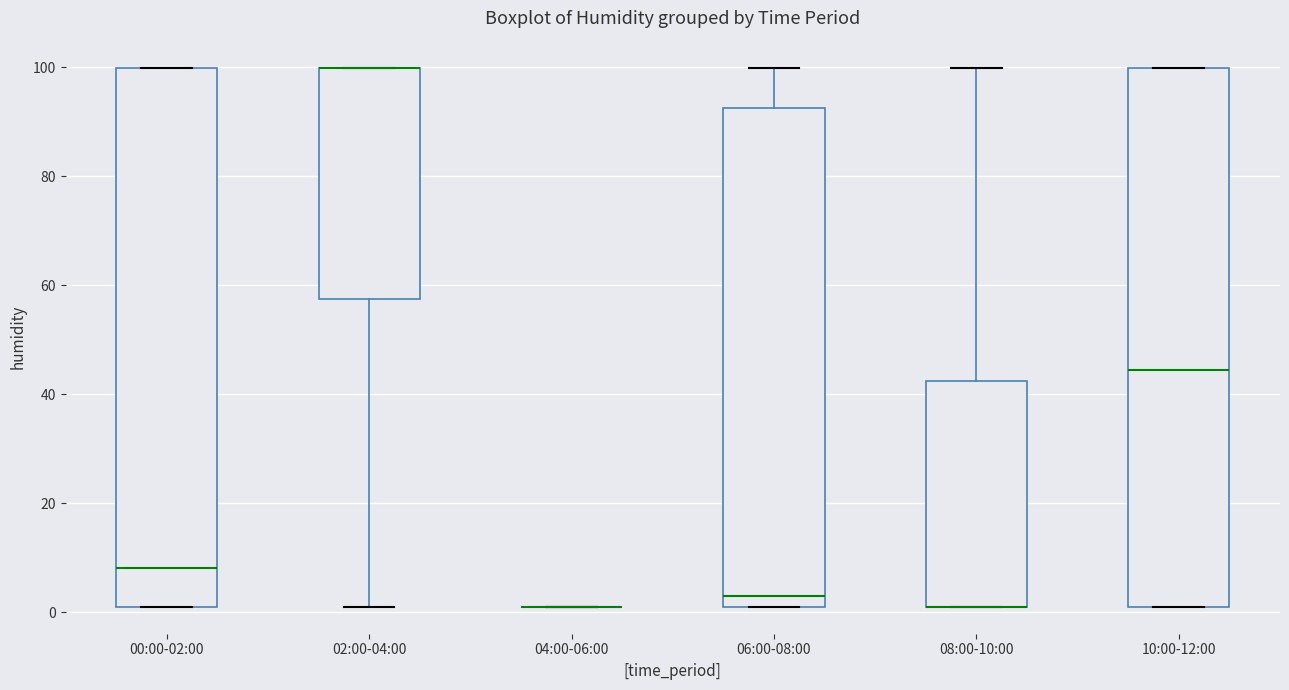

Reading left to right, transcribe this box plot: for each box, give where its median line is, the range the box spans, and where its two whiskers end, as read against the y-axis. The values are not printed on the chart, so give them approximately, as read against the axis.

00:00-02:00: median 8, box 2 to 100, whiskers 2 to 100
02:00-04:00: median 100 (drawn on the box's upper edge), box 58 to 100, whiskers 2 to 100
04:00-06:00: box collapsed to a line at 2, whiskers 2 to 2
06:00-08:00: median 4, box 2 to 92, whiskers 2 to 100
08:00-10:00: median 2 (drawn on the box's lower edge), box 2 to 42, whiskers 2 to 100
10:00-12:00: median 44, box 2 to 100, whiskers 2 to 100